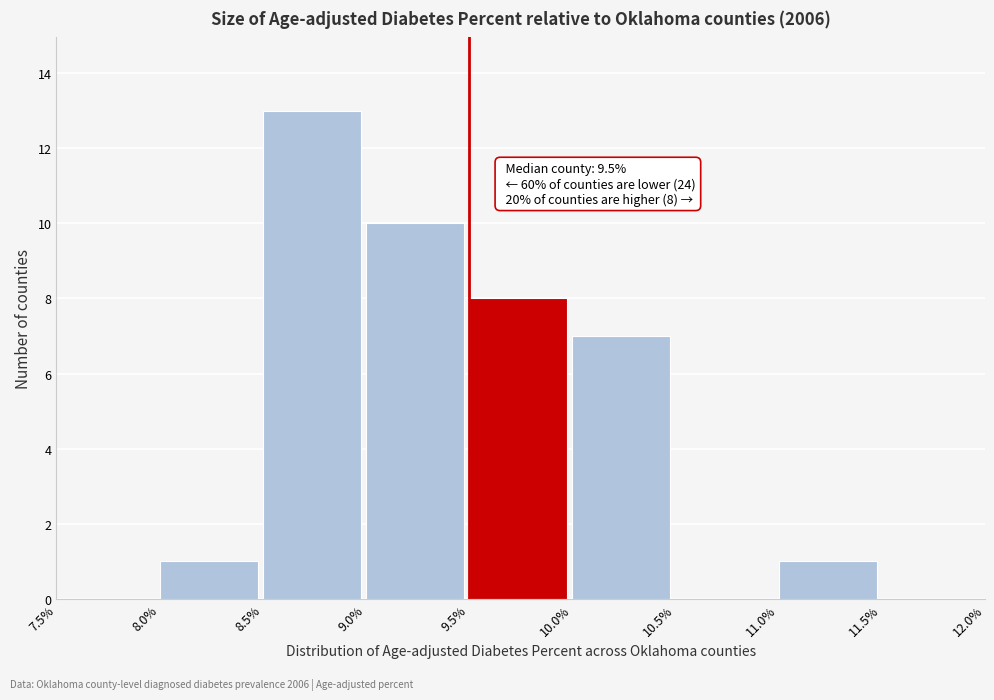

Over which range of the x-axis is the bar tallest?

8.5% to 9.0%